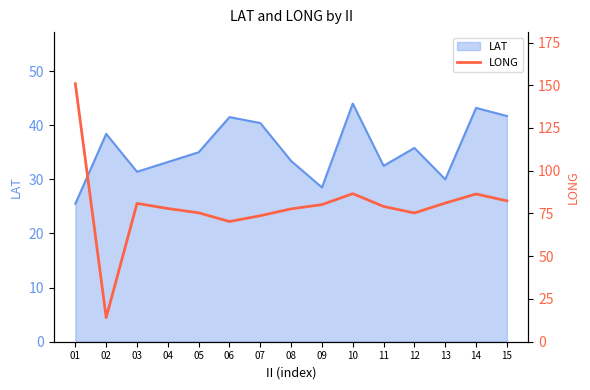

What is the lowest value of the LAT series?

25.5